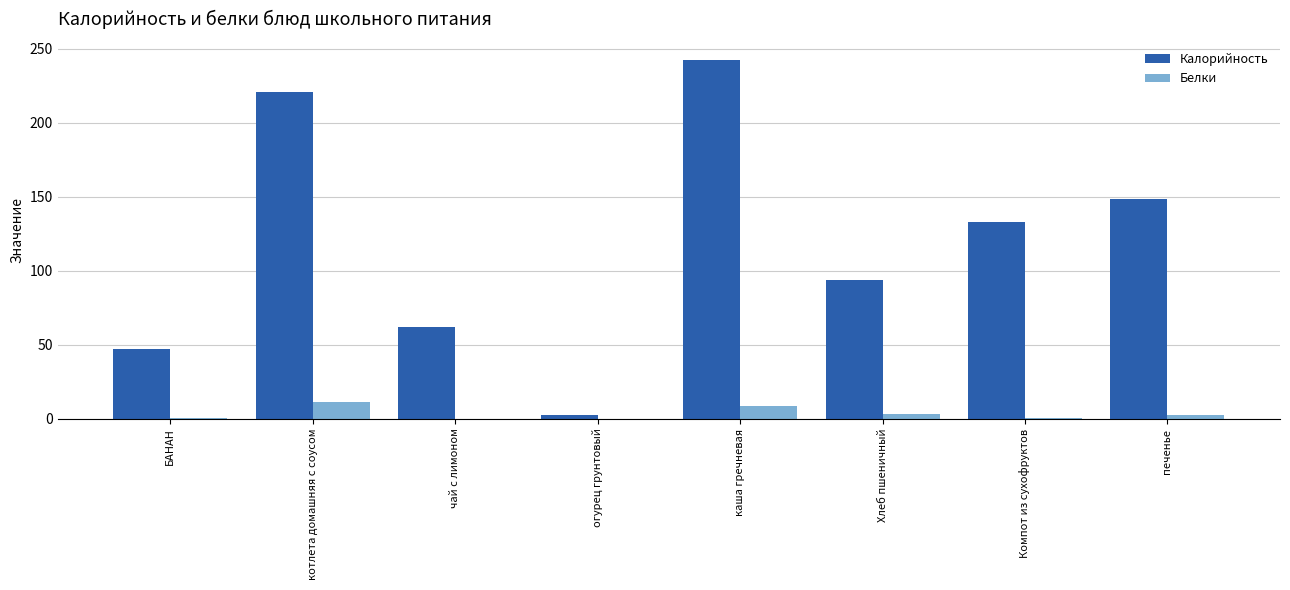

What is the sum of all Белки values?

26.9